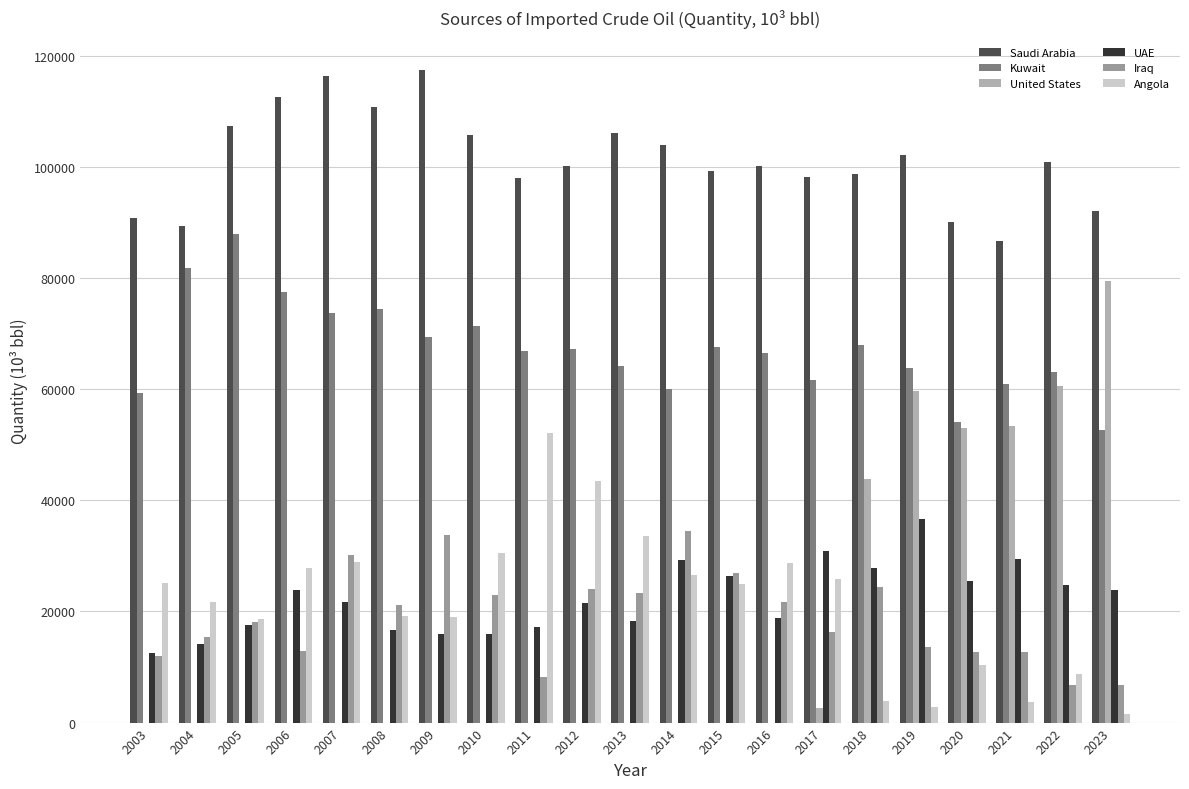

Count the number of categories in the chart.

21